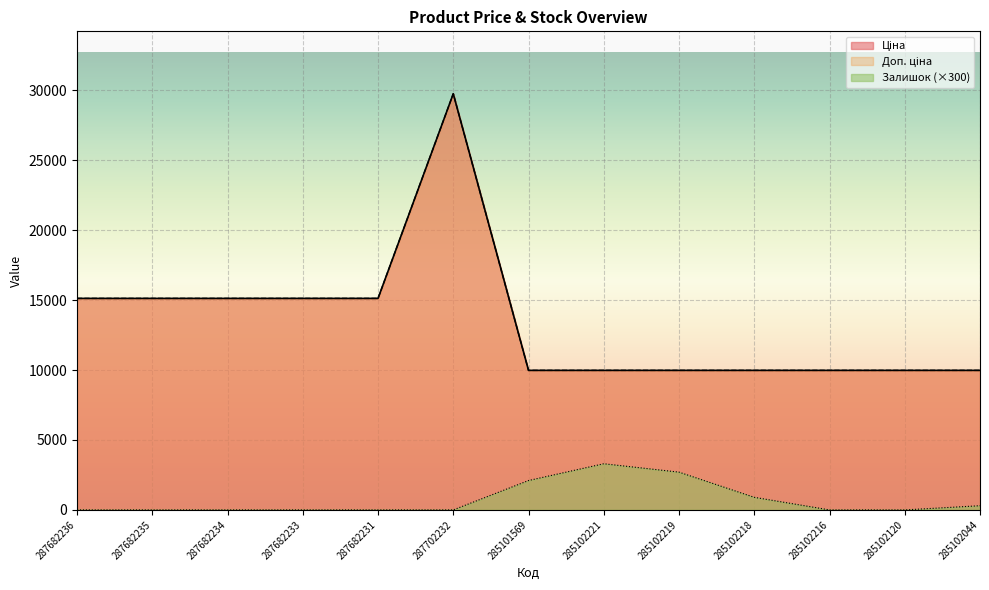

Between 287682236 and 287682233, which series saw the biggest shift?

Ціна